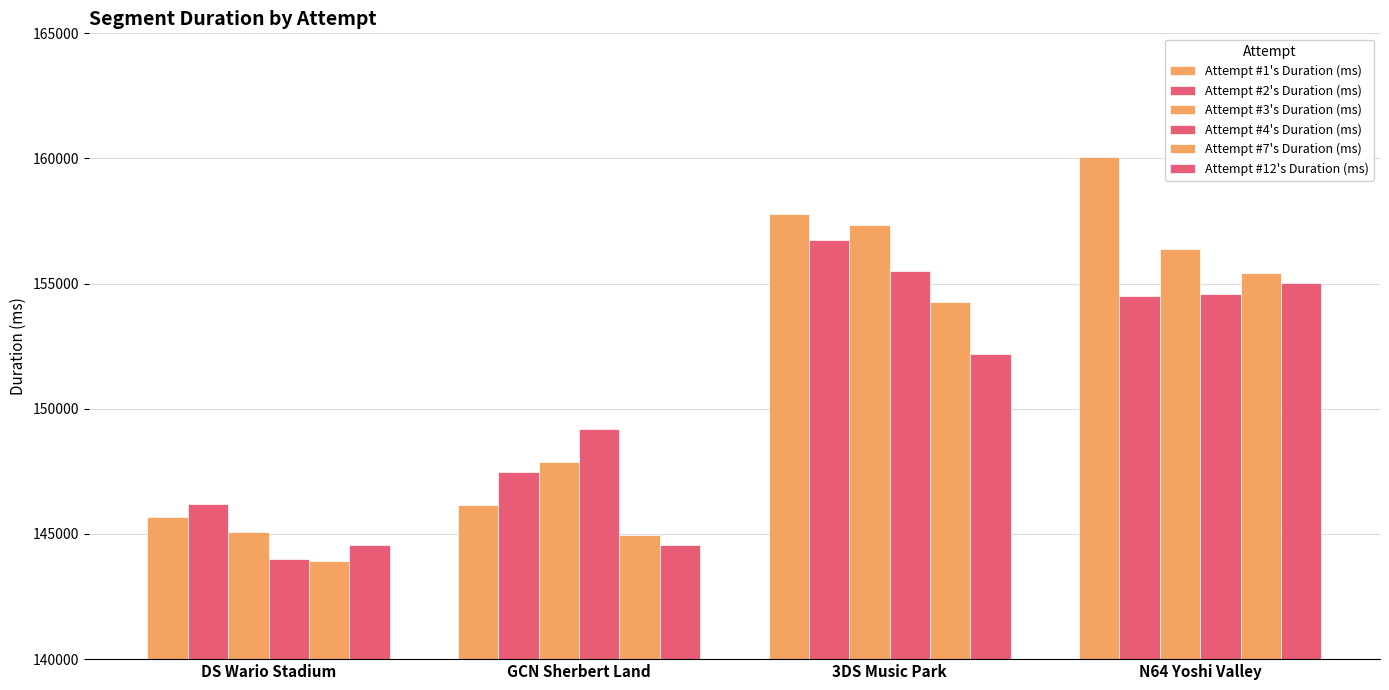

What is the label of the 2nd bar from the right?

3DS Music Park